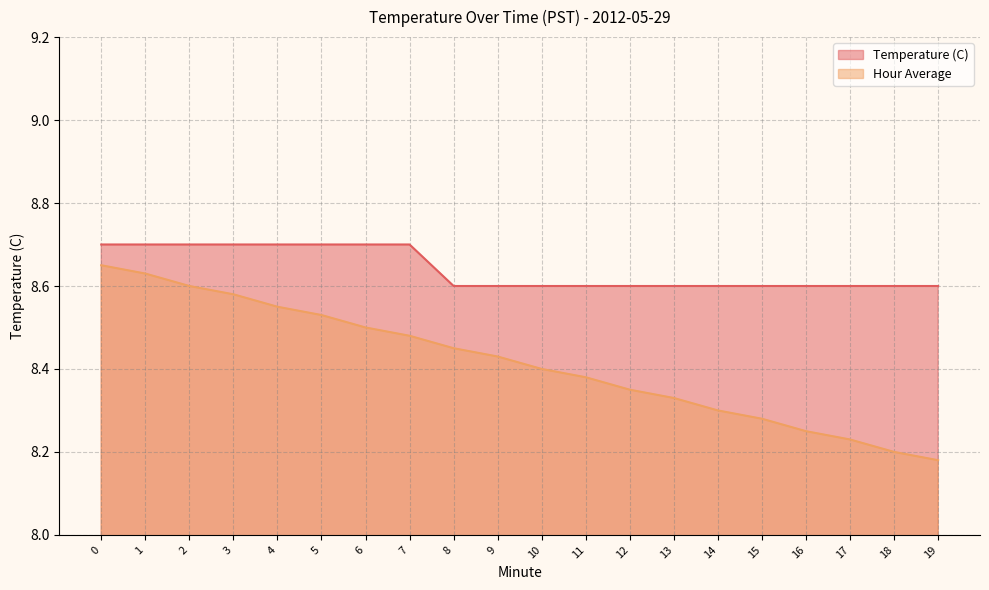

What is the value of the Temperature (C) point at the 2nd from the left?

8.7